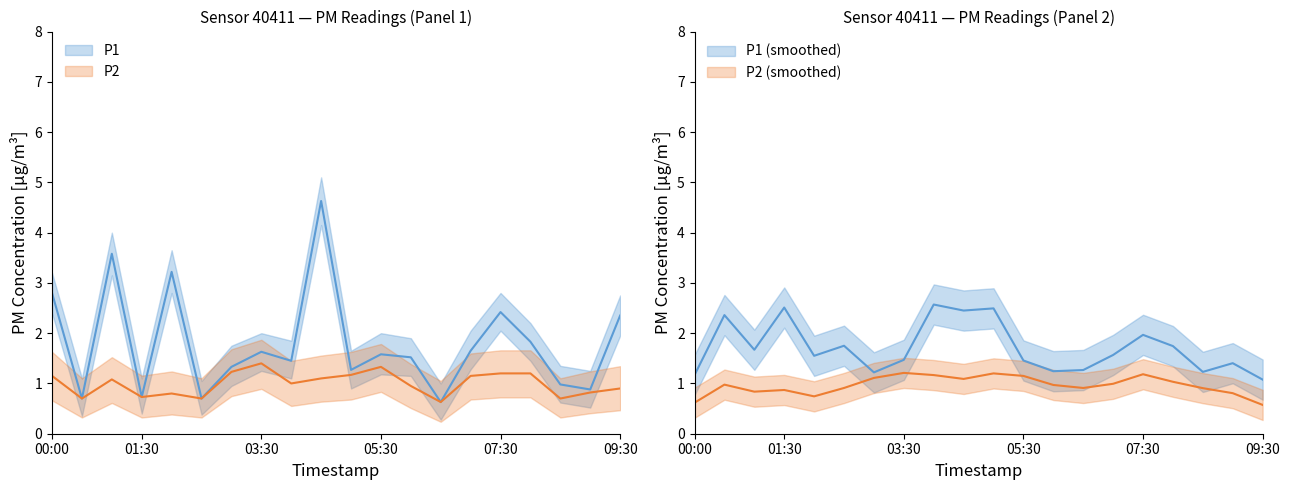

Where is P1 nearest to the value 2?

08:00